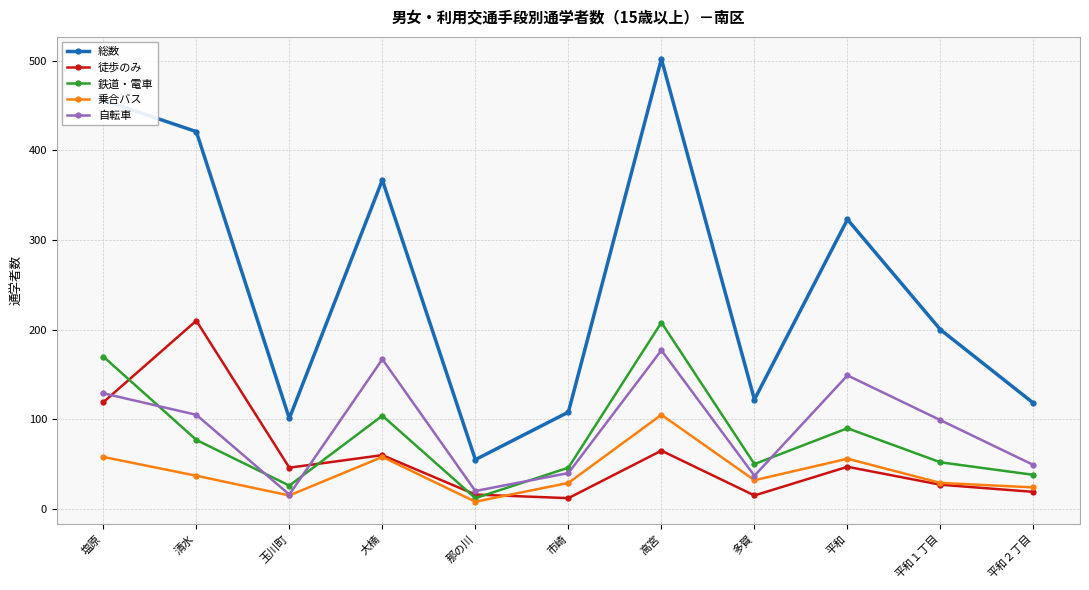

True or false: 自転車 has a value of 249 at 大楠.

False